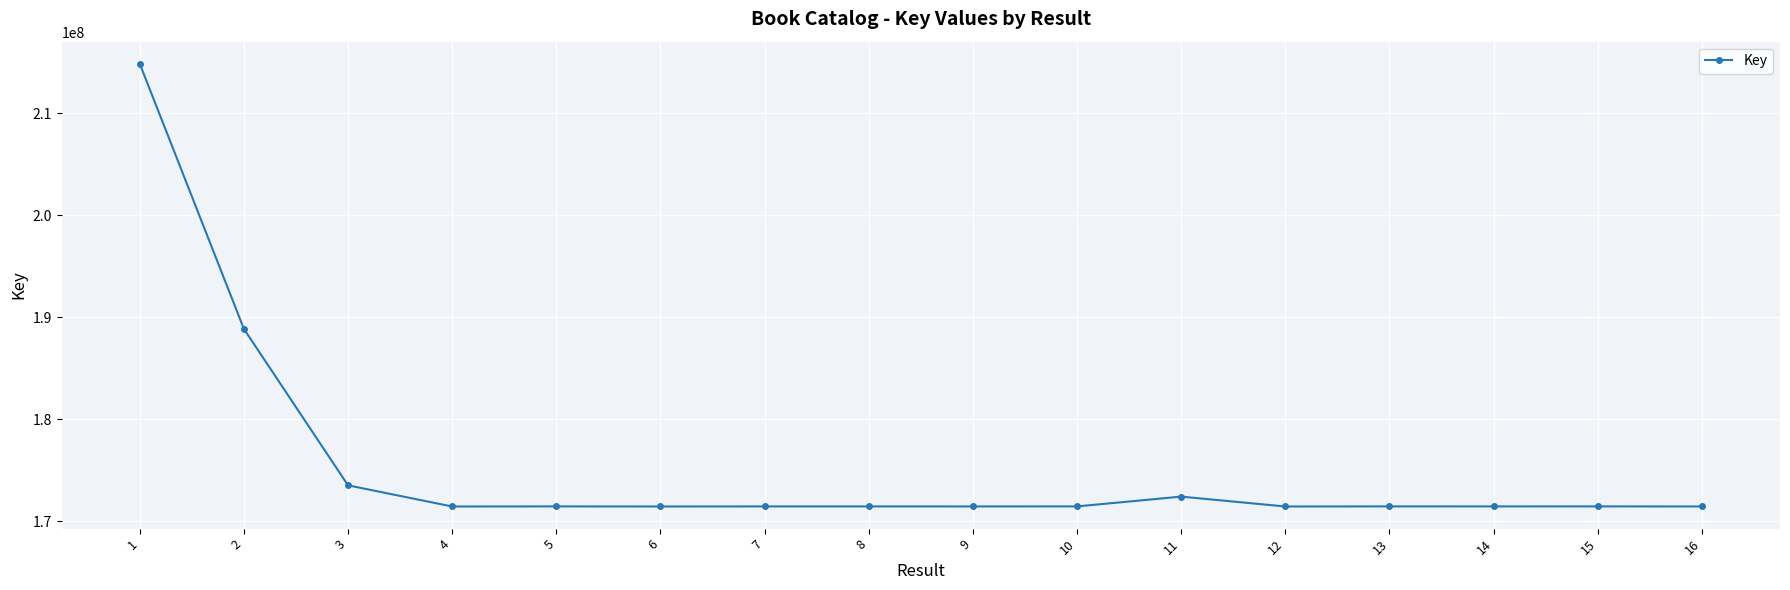

What is the change in value from 11 to 12?

-968309